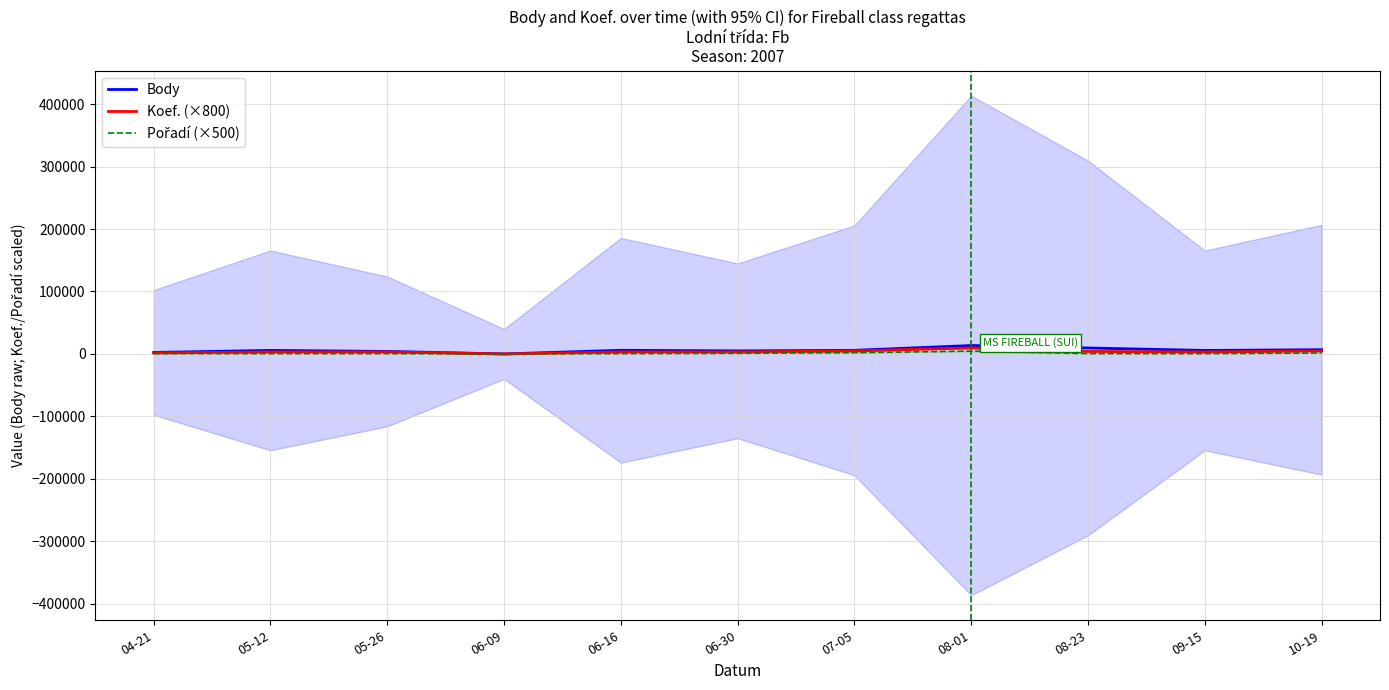

At 05-12, list the series in order from smallest to largest.

Pořadí (×500), Koef. (×800), Body